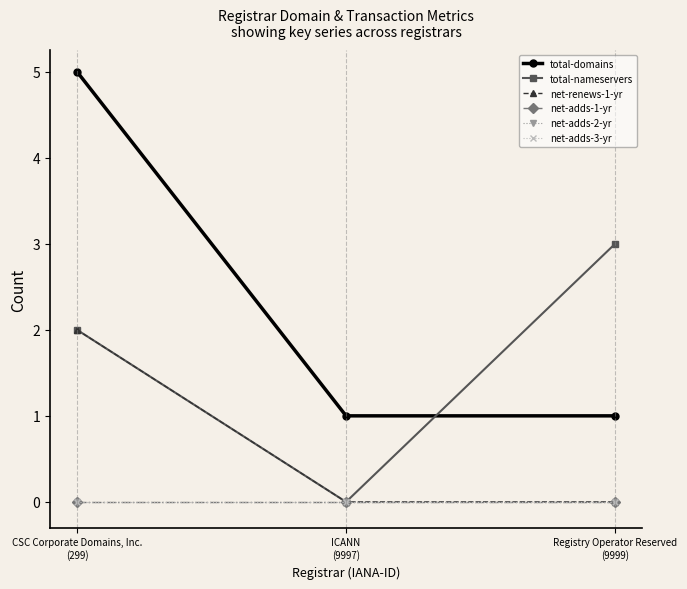

Reading left to right, list all the values displayed in this chart.

total-domains: 5	1	1
total-nameservers: 2	0	3
net-renews-1-yr: 2	0	0
net-adds-1-yr: 0	0	0
net-adds-2-yr: 0	0	0
net-adds-3-yr: 0	0	0